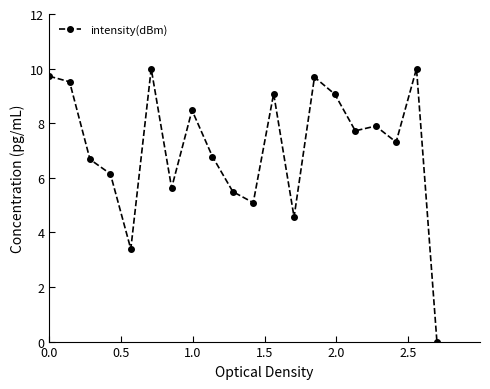

What is the maximum value shown in the chart?

10.0